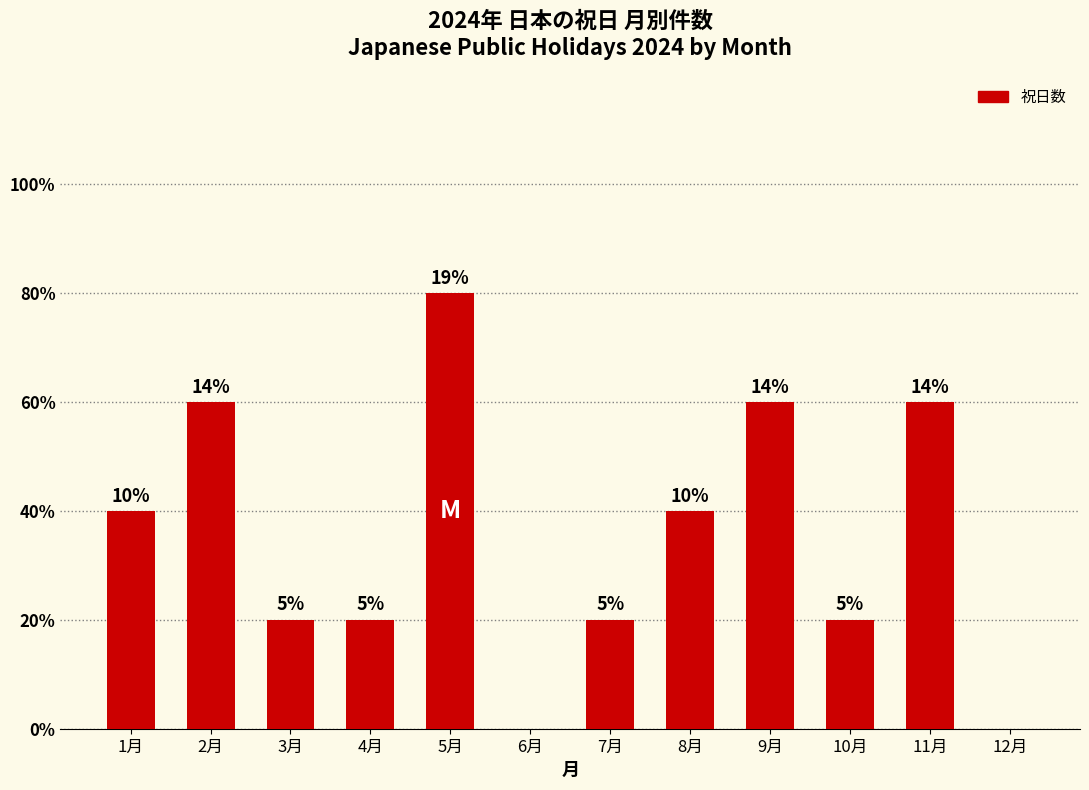

Count the number of categories in the chart.

12